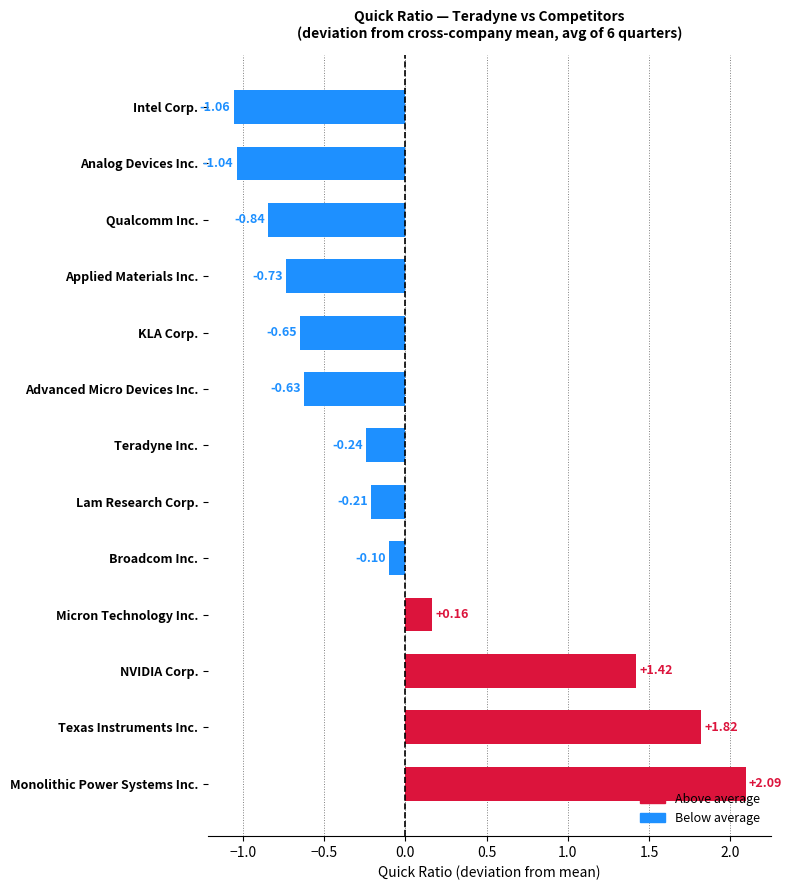

Which category has the highest value across all series?

Monolithic Power Systems Inc.